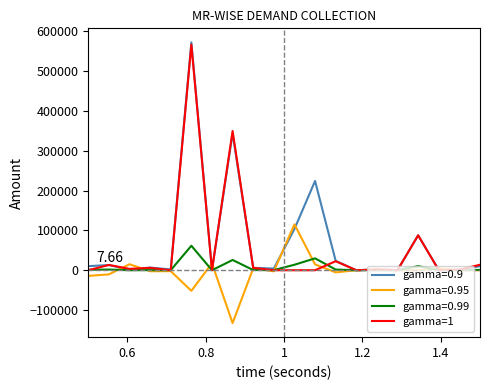

Which series has the widest spread of values?

gamma=0.9